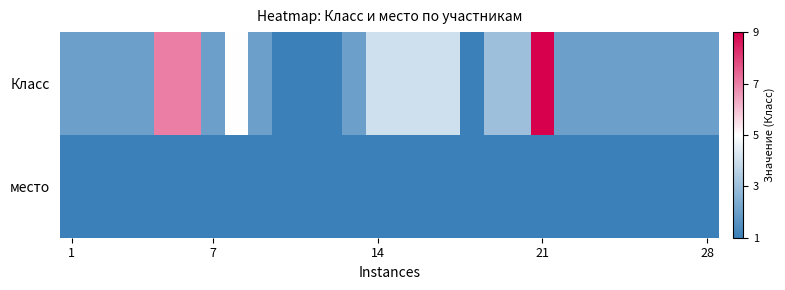

At how many categories does at least one series exceed 2?

10